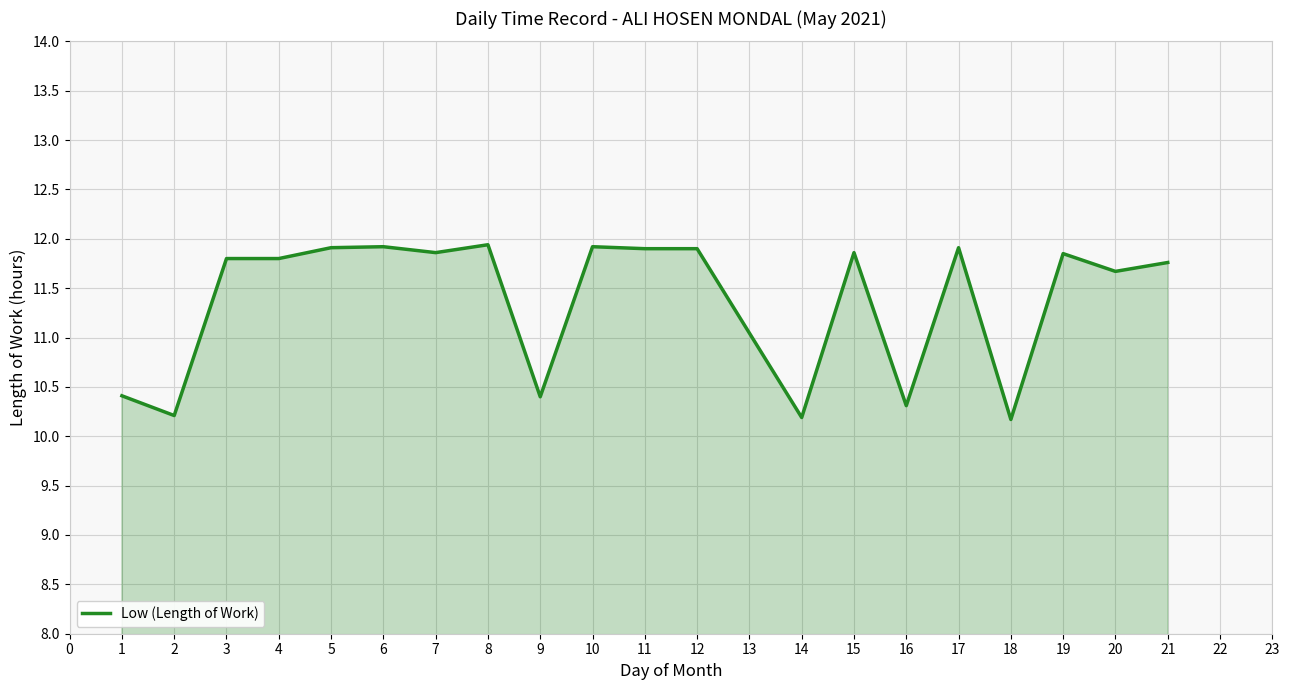

What is the ratio of the value at 3 to the value at 14?

1.2